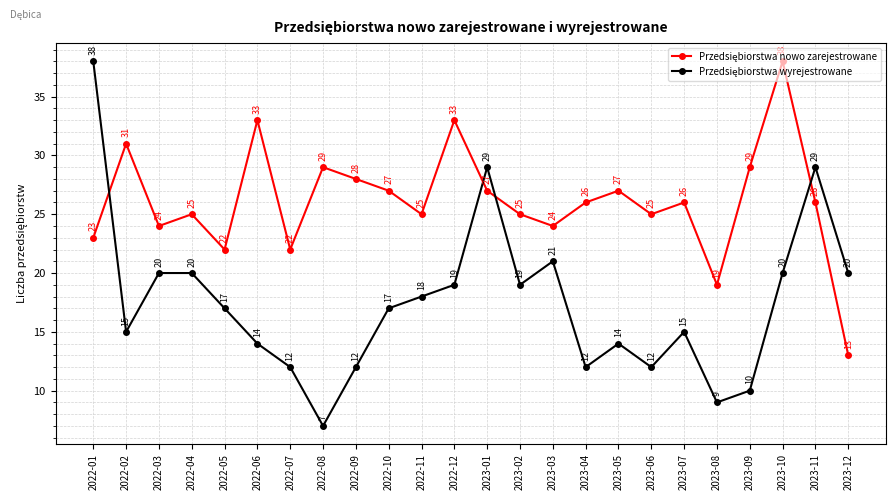

What is the label of the 2nd point from the right?

2023-11